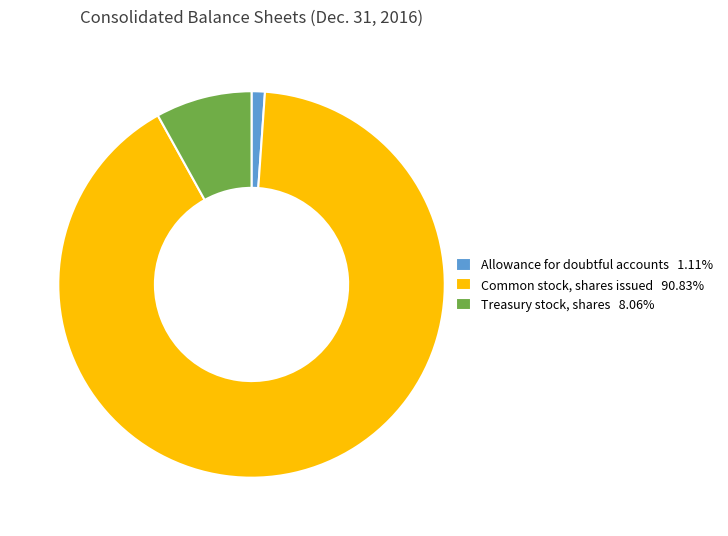

Which slice represents more than half of the pie?

Common stock, shares issued